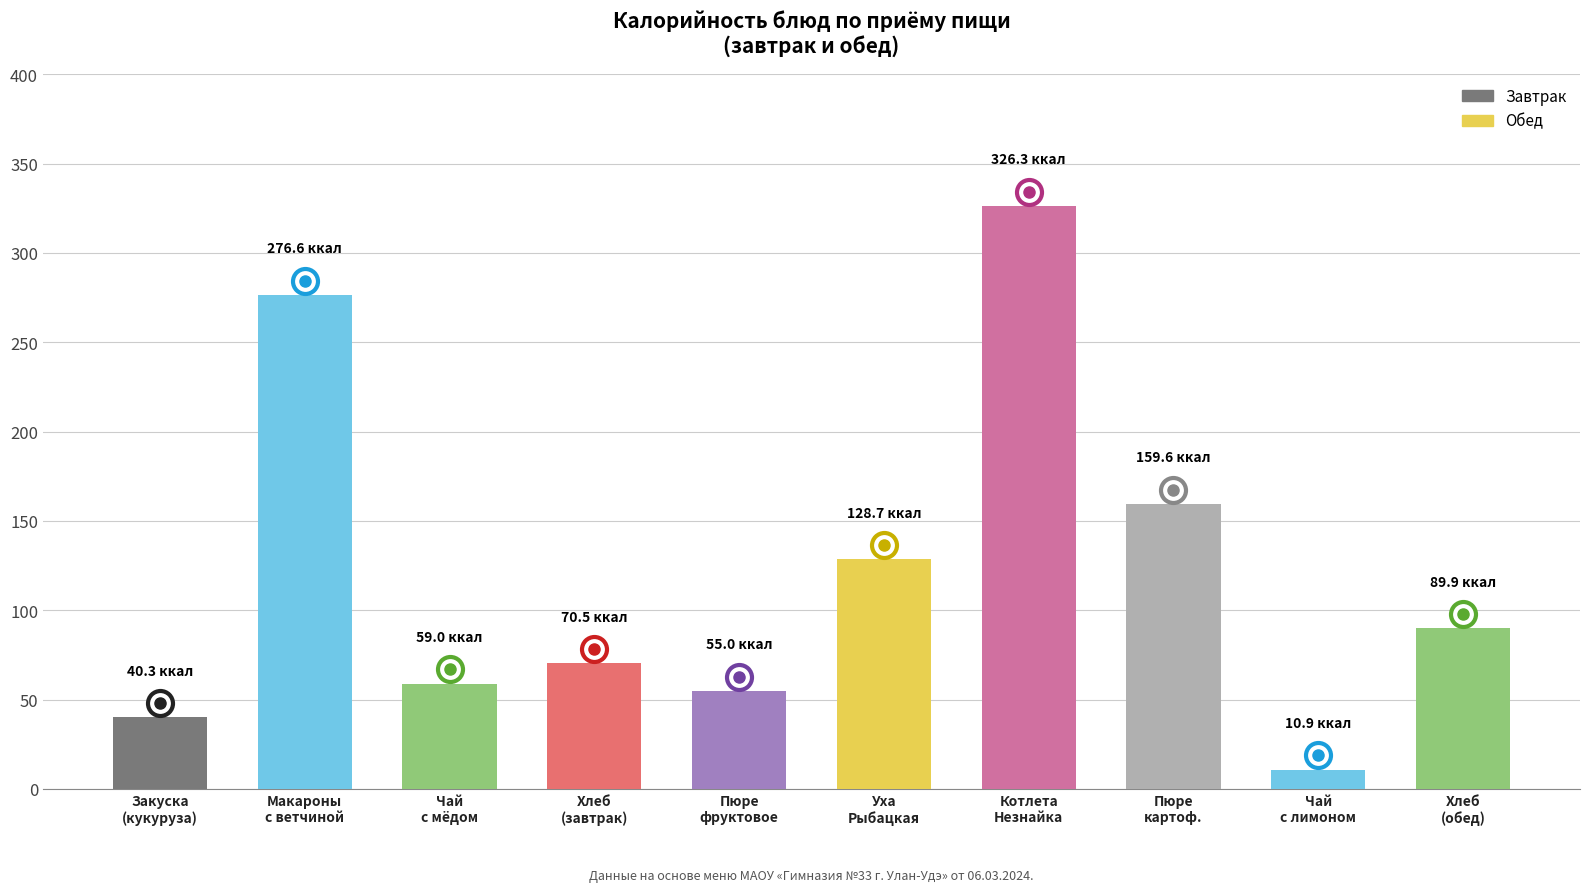

Does the chart contain stacked bars?

No